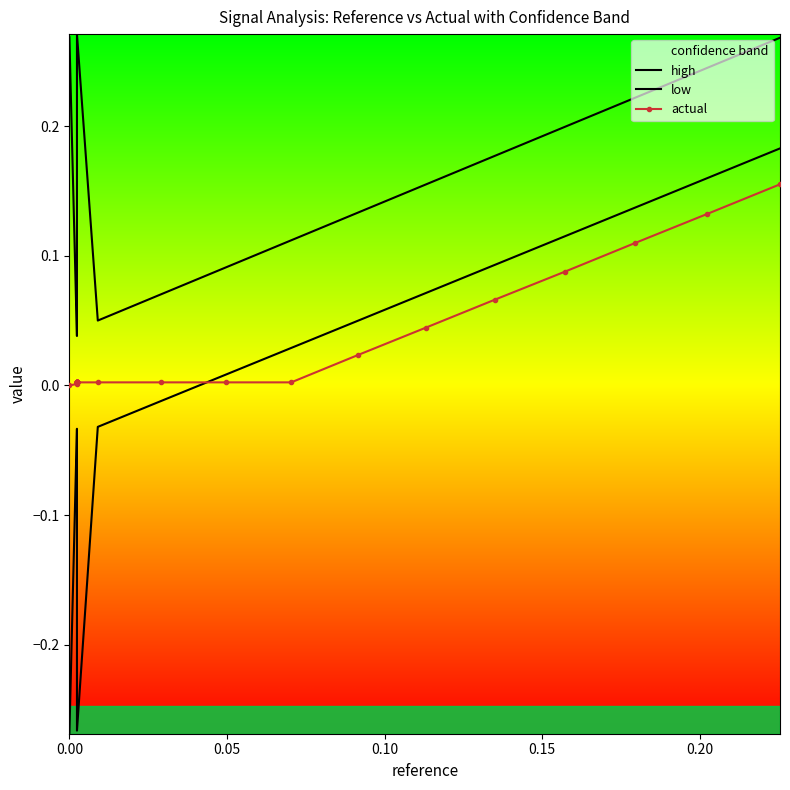

True or false: actual and high intersect in this chart.

False